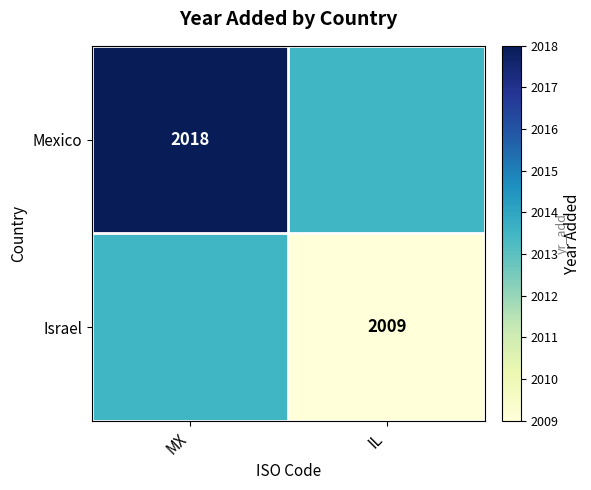

Which has a higher value, MX or IL?

MX